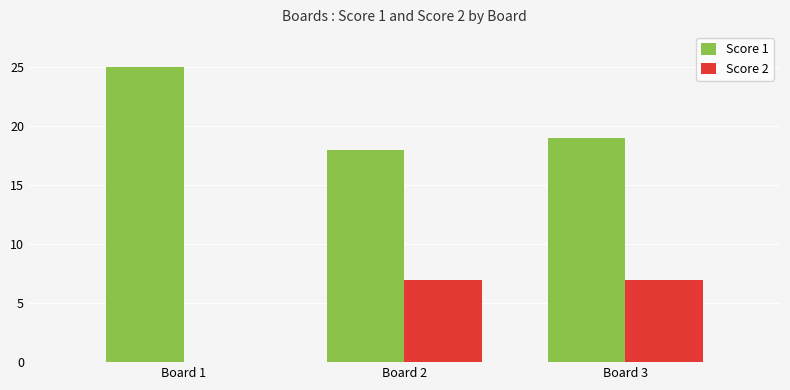

At which category is the sum across all series the highest?

Board 3